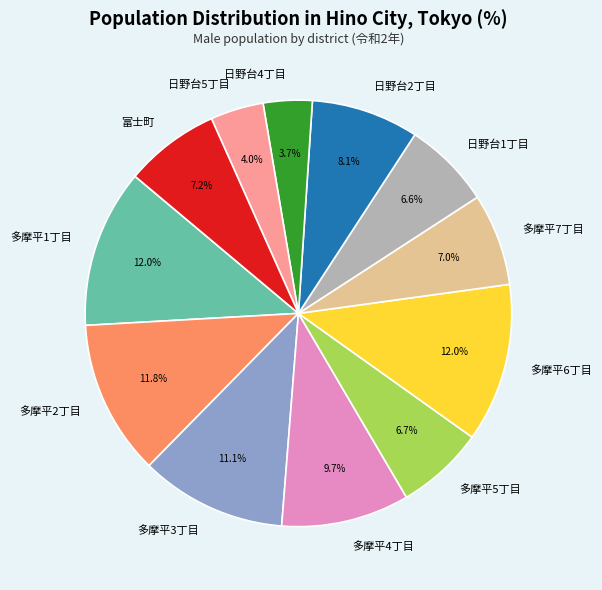

What percentage is the 多摩平4丁目 slice, to the nearest percent?

10%